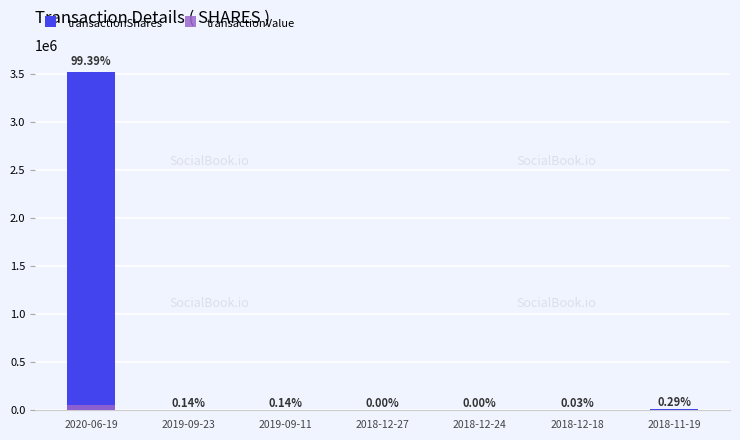

Is it true that transactionShares equals 1100 at 2018-12-18?

True